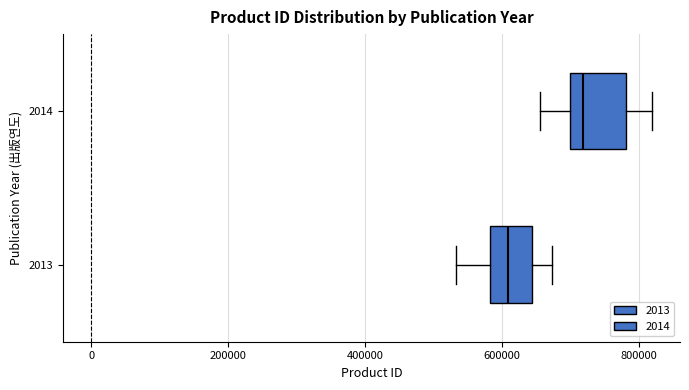

Comparing the boxes themselves (not the whiskers), which one is the widest?

2014